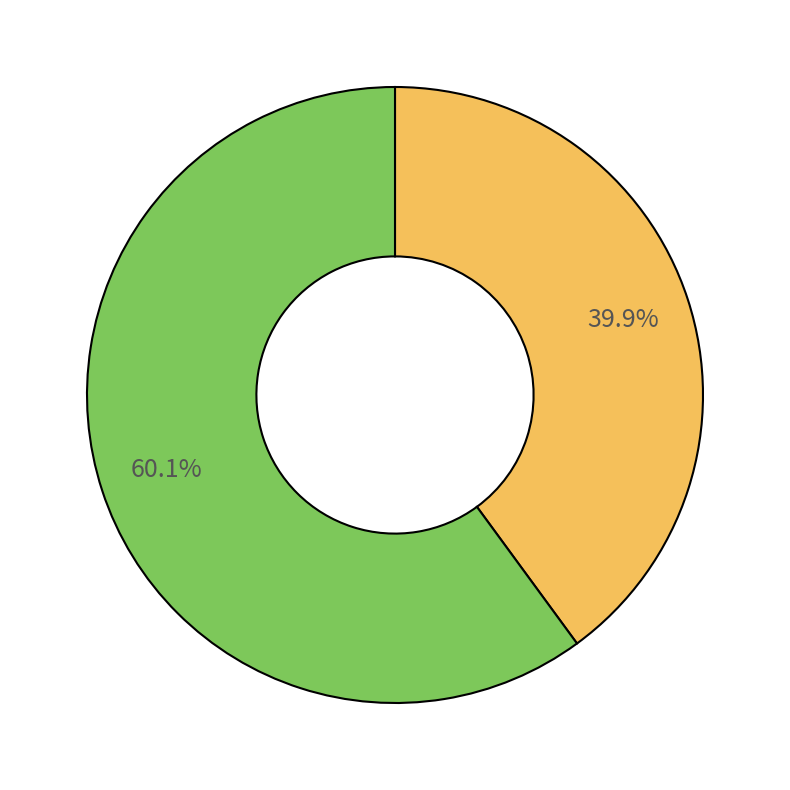

Is there a majority slice in this chart?

Yes